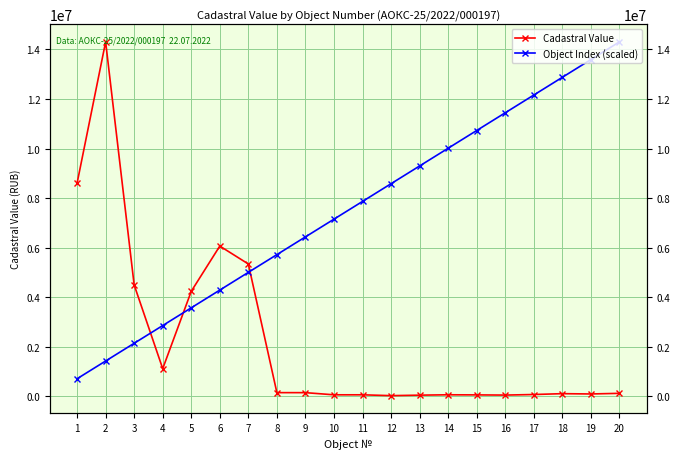

In Cadastral Value, how many points are lower than both neighbors (excluding endpoints)?

5